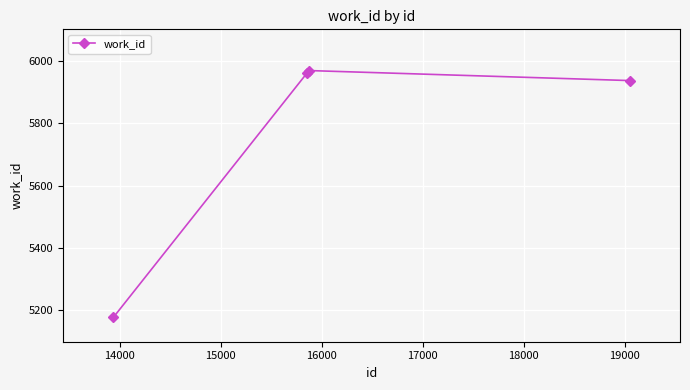

What is the greatest value displayed?

5968